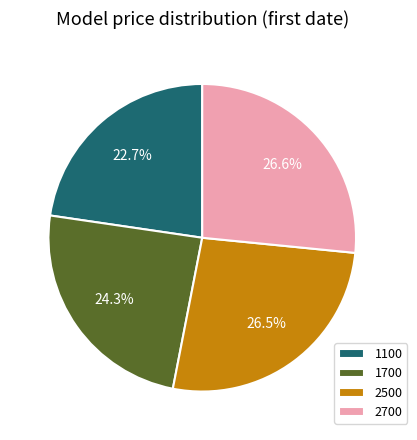

What is the ratio of the value at 2500 to the value at 1700?

1.1